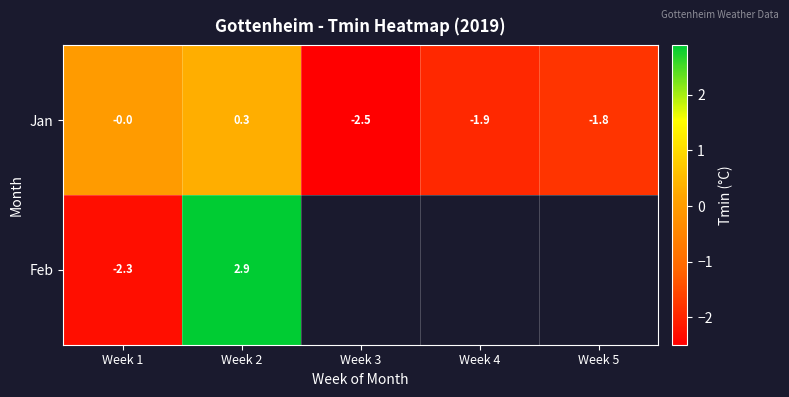

List the labels in order of Jan value, largest first.

Week 2, Week 1, Week 5, Week 4, Week 3